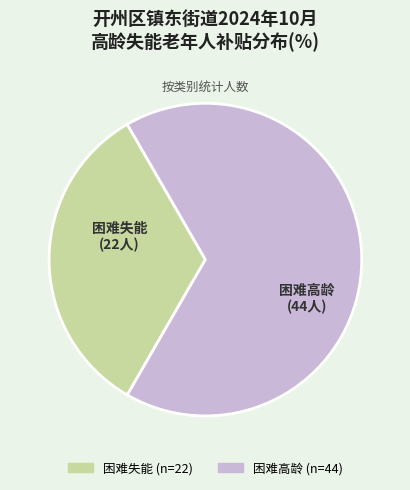

What is the majority slice?

困难高龄